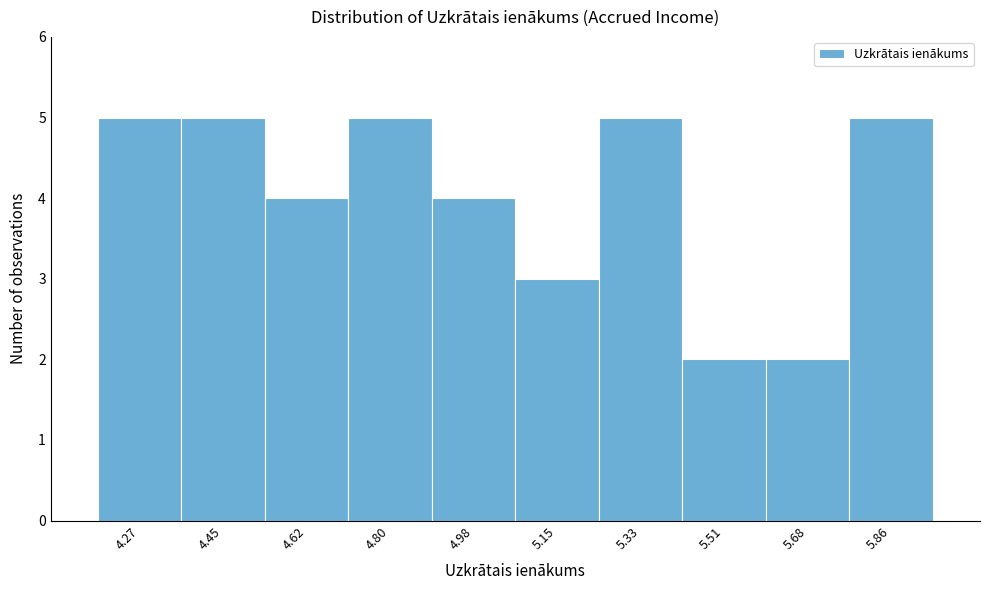

Reading left to right, list every bar in this chart as the range it spans on the x-axis followed by its height. Neither the bar edges nor the heights are printed on the chart, so give them approximately, as read against the axes.

4.18 to 4.36: 5
4.36 to 4.54: 5
4.54 to 4.72: 4
4.72 to 4.88: 5
4.88 to 5.06: 4
5.06 to 5.24: 3
5.24 to 5.42: 5
5.42 to 5.60: 2
5.60 to 5.78: 2
5.78 to 5.94: 5